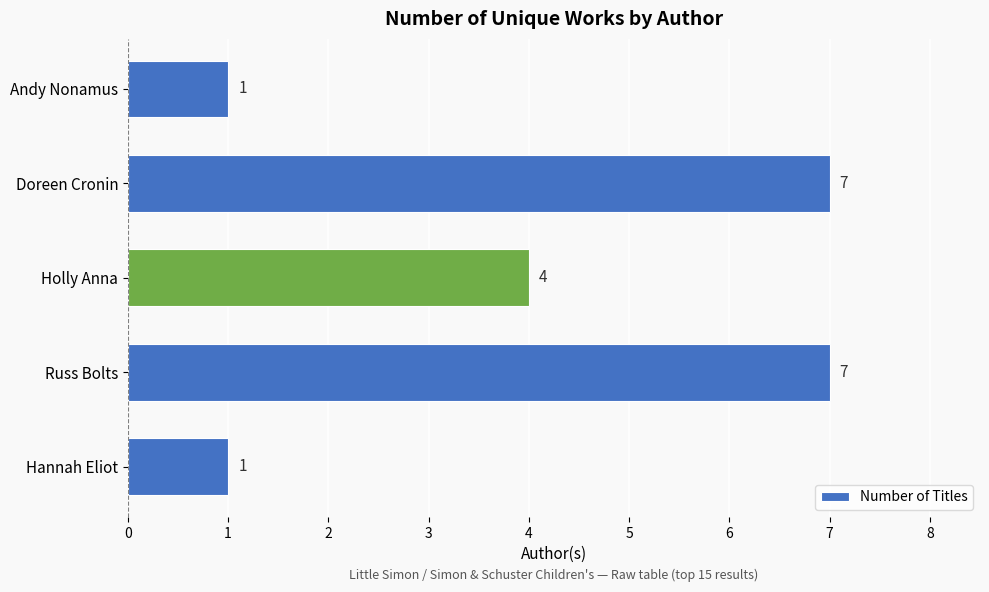

Are the bars horizontal?

Yes